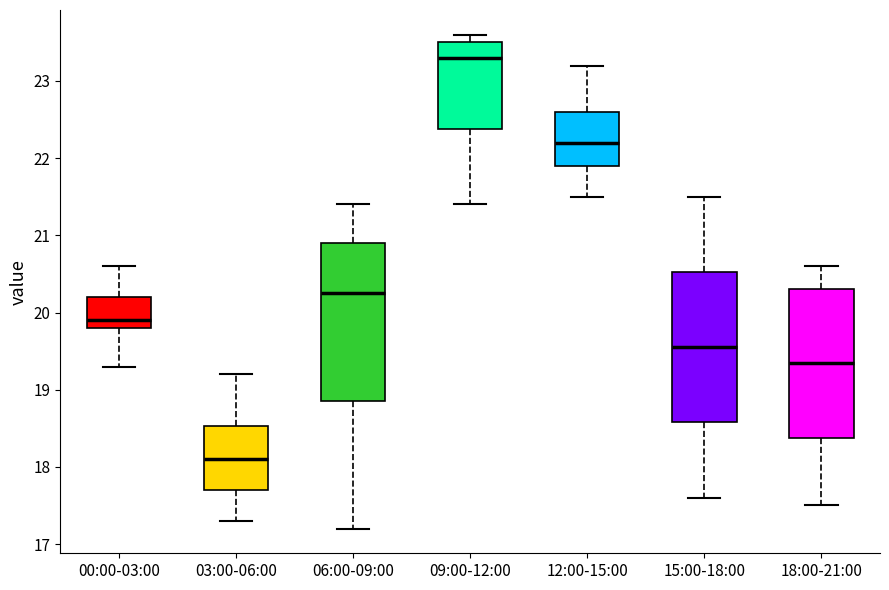

Where does the upper whisker of the box for 03:00-06:00 end on the y-axis? The values are not printed on the chart, so give them approximately, as read against the axis.

19.2